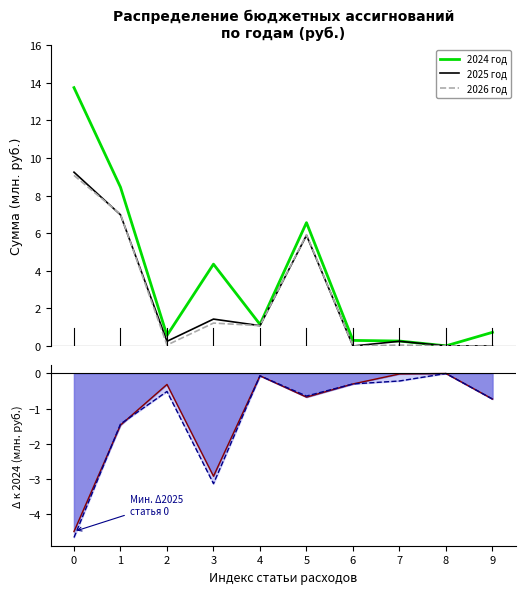

What is the value of the 2024 год point at the 8th from the left?

0.3